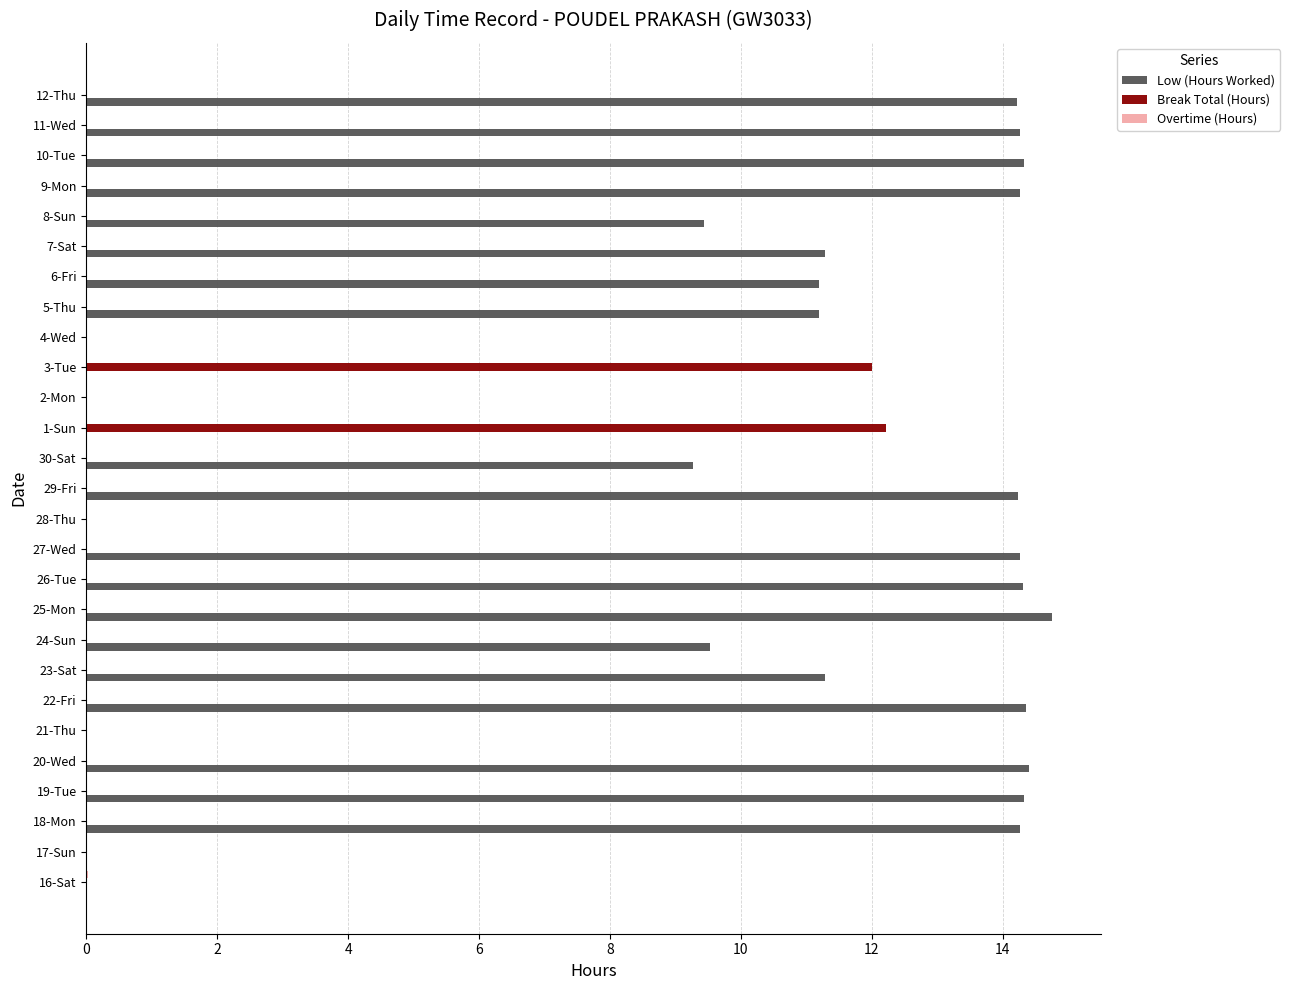

The Break Total (Hours) series shows -7.0 at 25-Mon. True or false?

False